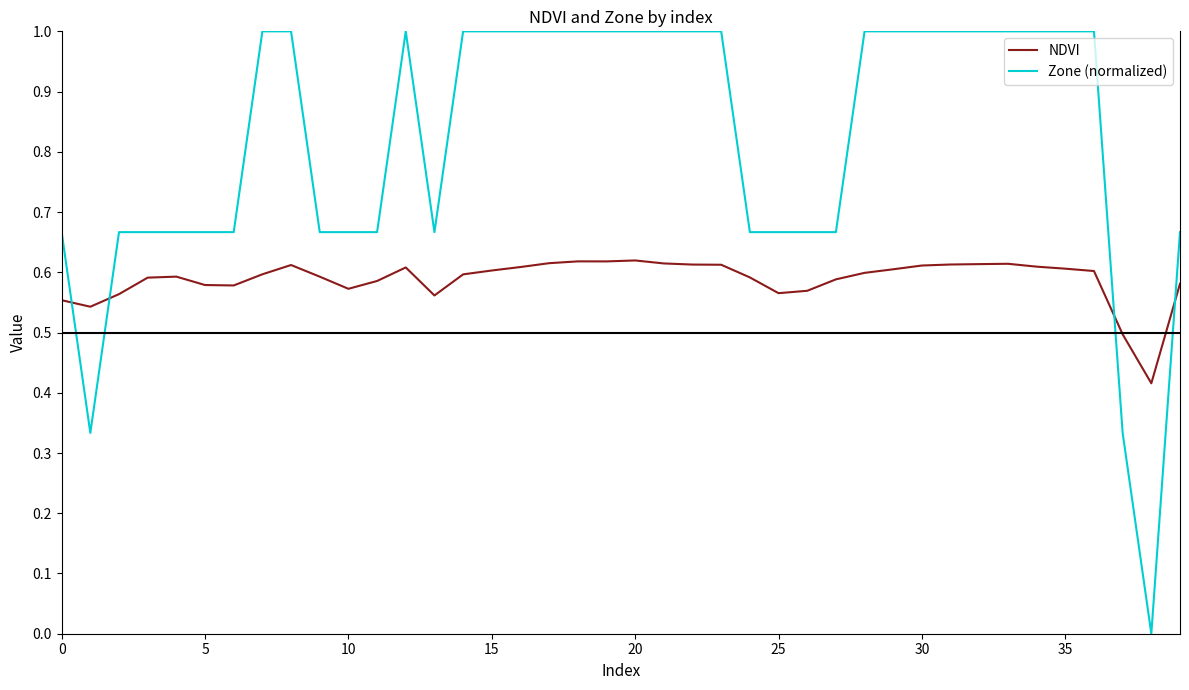

List the series in order of their peak value, highest first.

Zone (normalized), NDVI